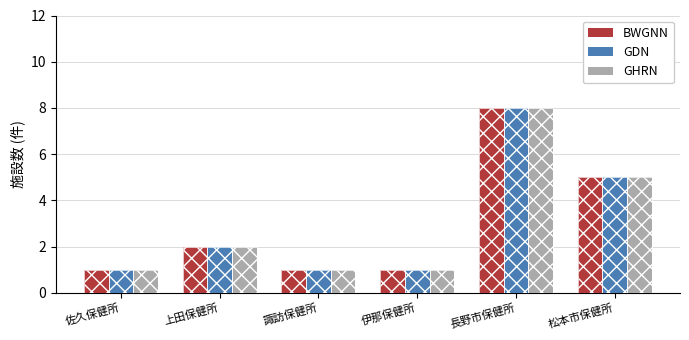

How many distinct data groups are displayed?

3